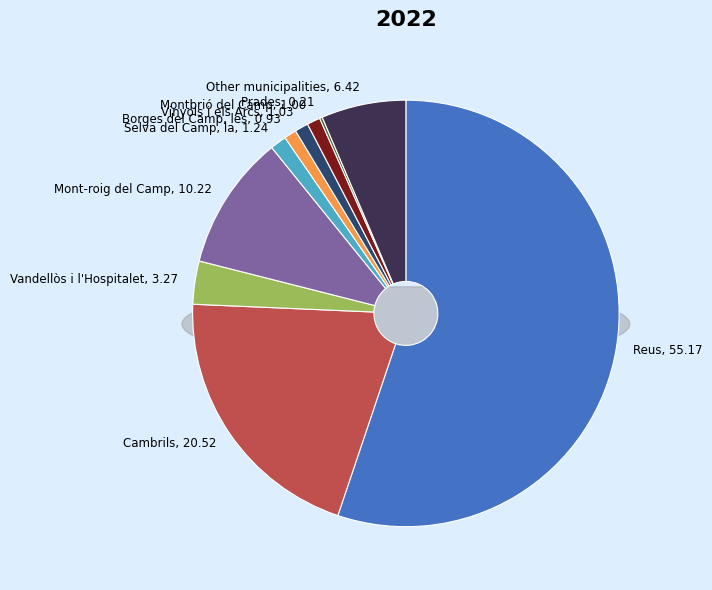

What percentage is the Borges del Camp, les slice, to the nearest percent?

1%